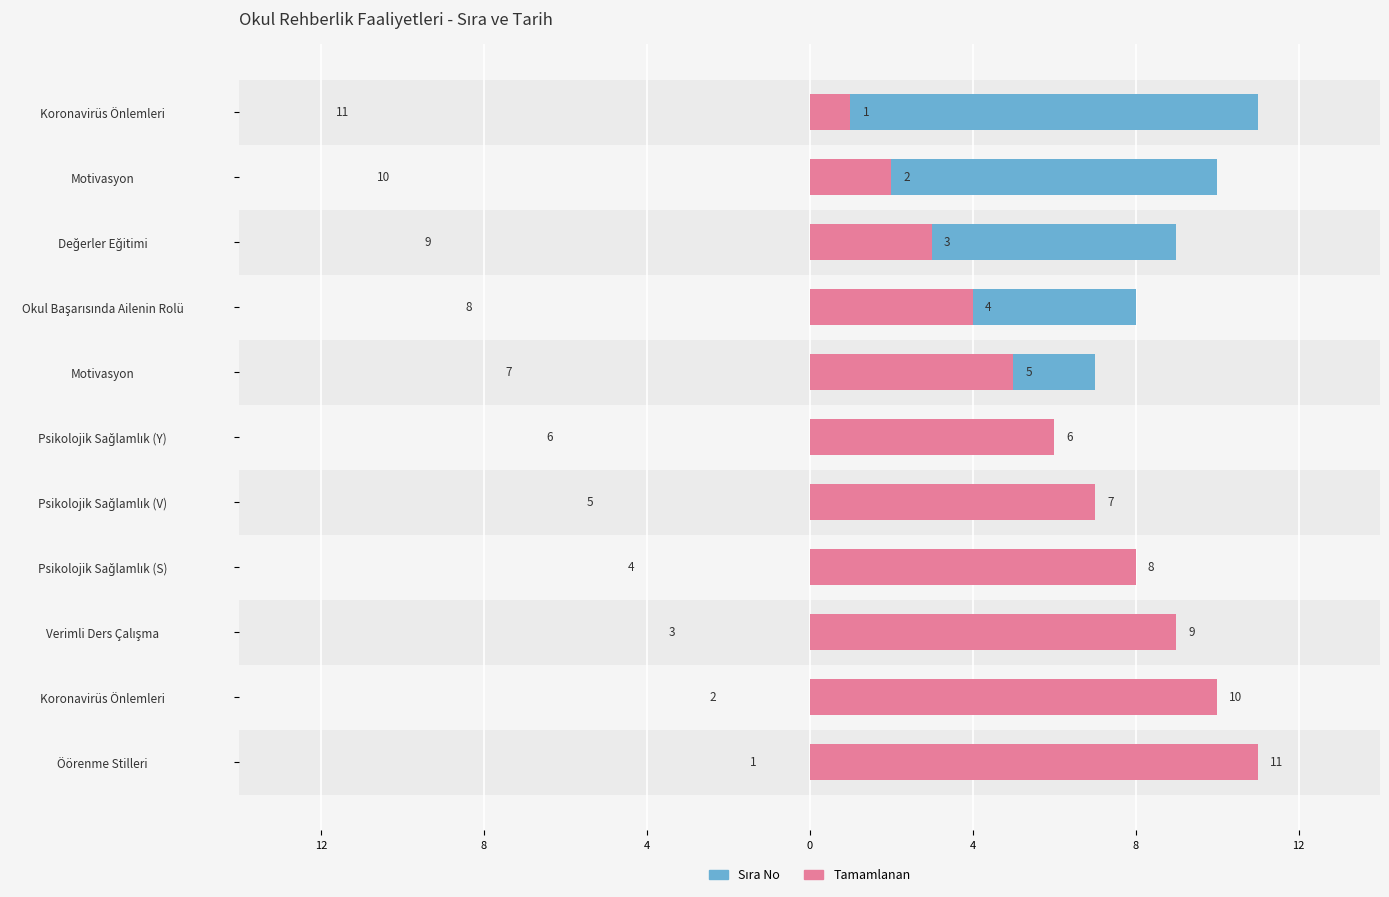

How many bars are there in total?

22